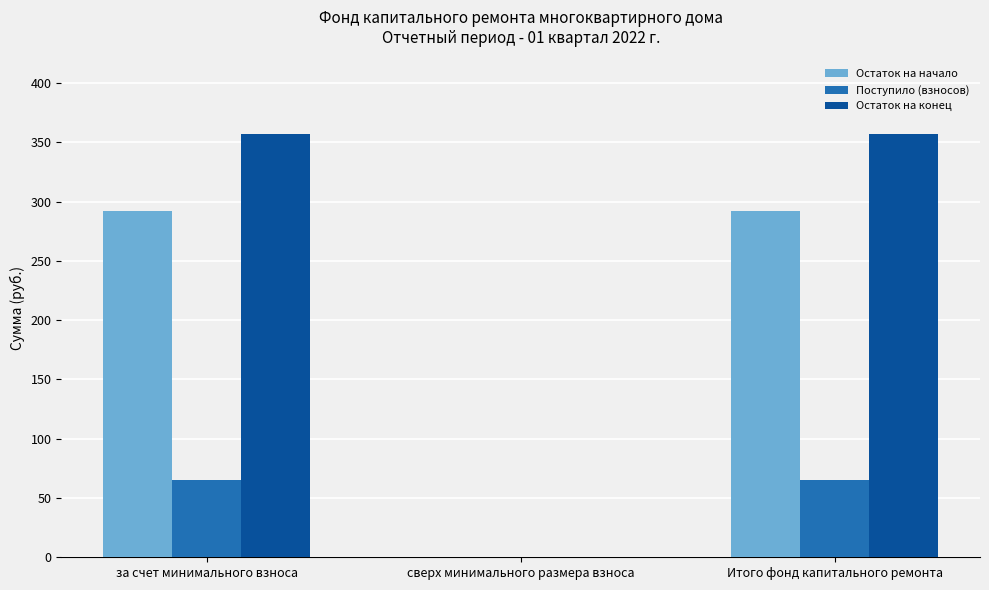

What are all the series names shown in the legend?

Остаток на начало, Поступило (взносов), Остаток на конец